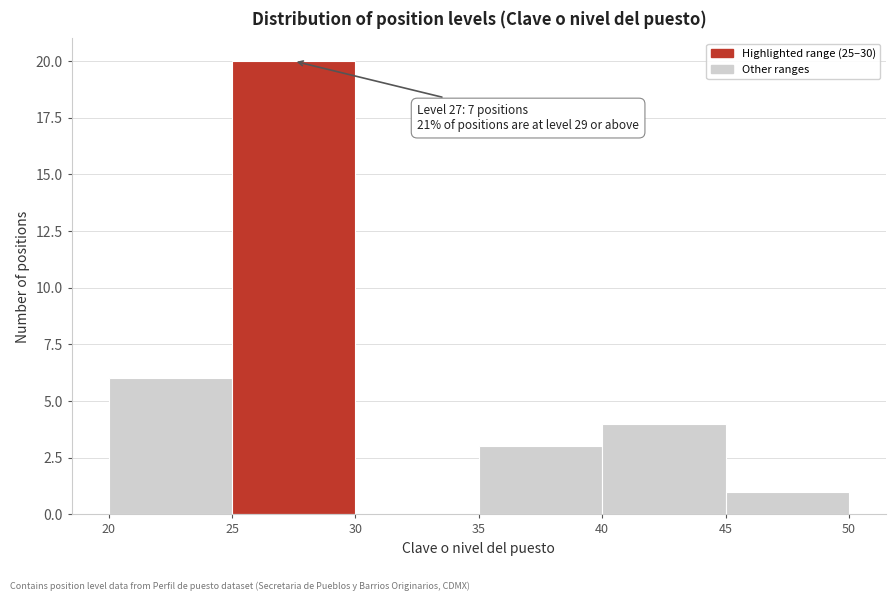

Over which range of the x-axis is the bar tallest?

25 to 30